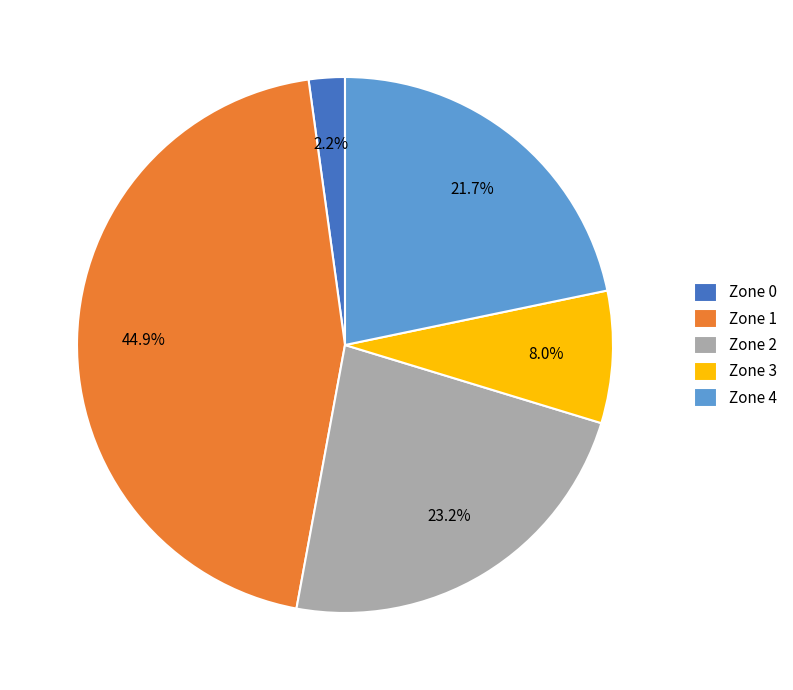

Is Zone 2 the majority of the pie?

No